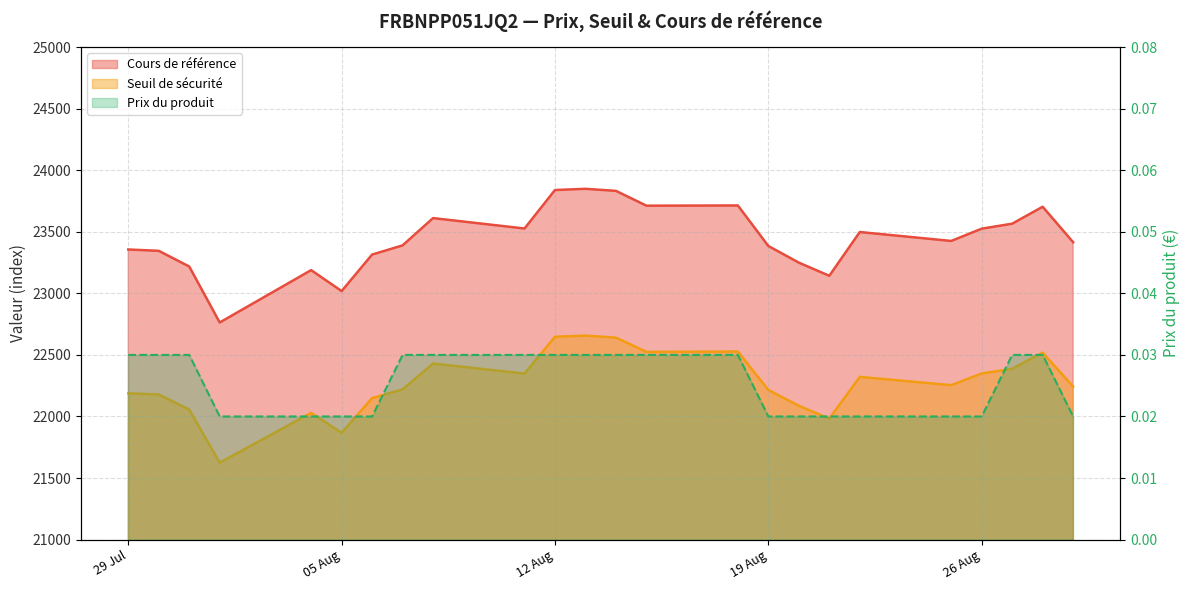

What is the minimum value for Cours de référence?

22763.3